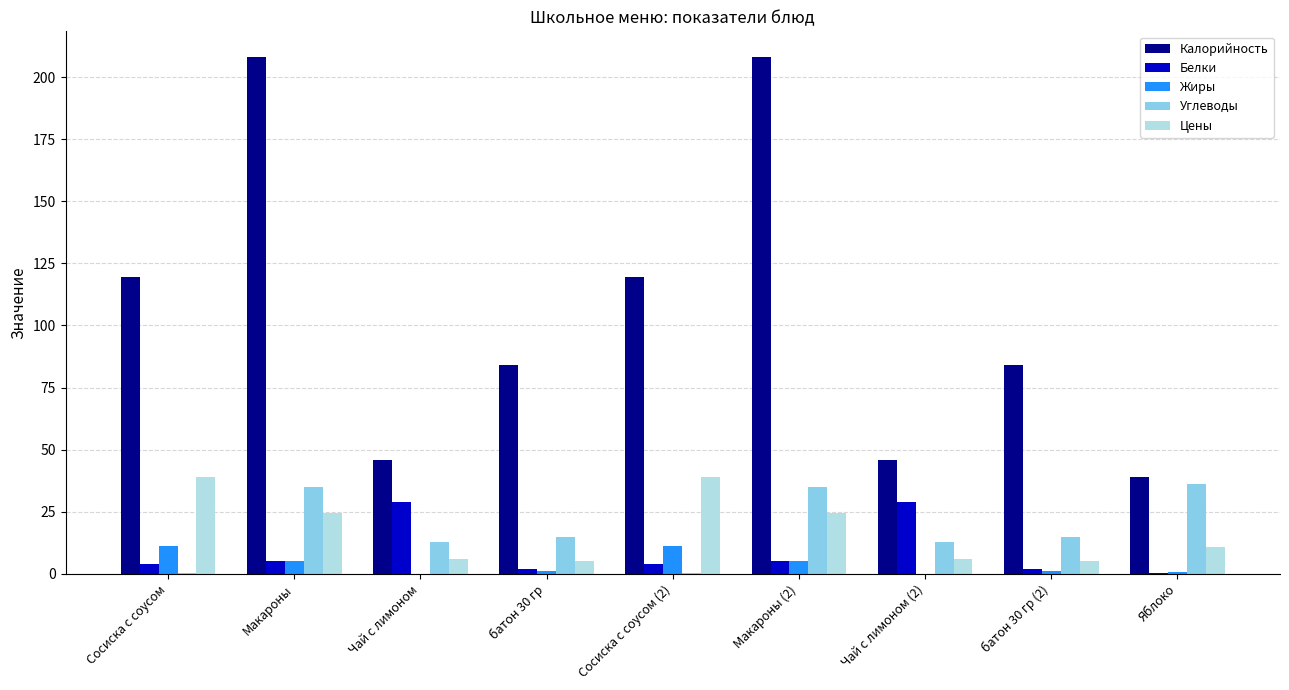

Is the value of Жиры at Сосиска с соусом (2) greater than the value of Цены at батон 30 гр (2)?

Yes